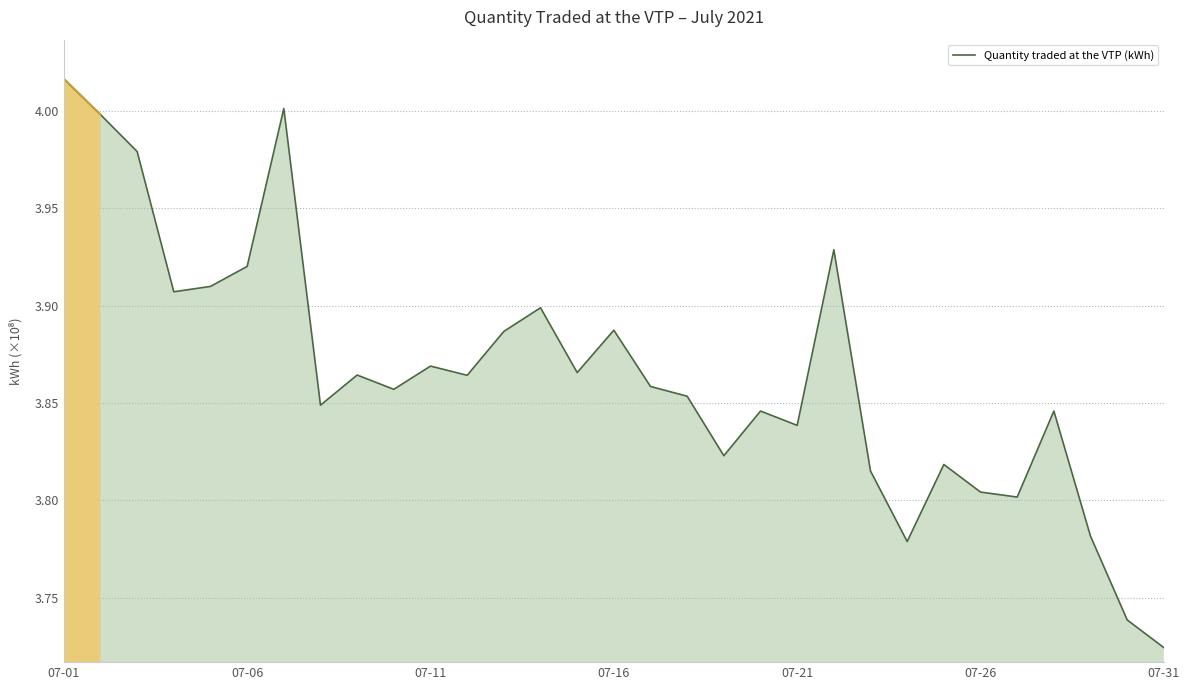

What is the difference between the maximum and minimum values?

0.3